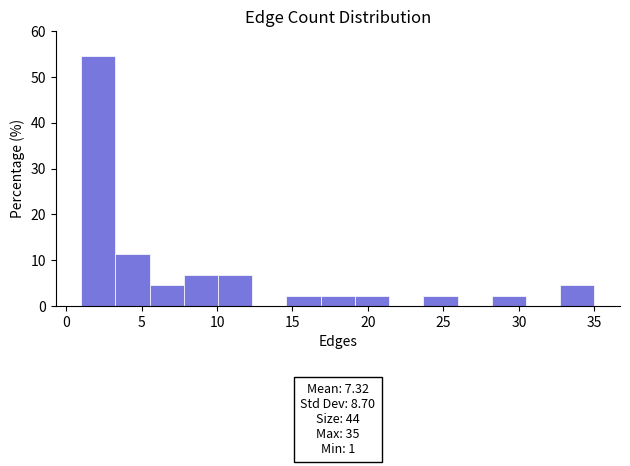

Over which range of the x-axis is the bar tallest?

1.0 to 3.5